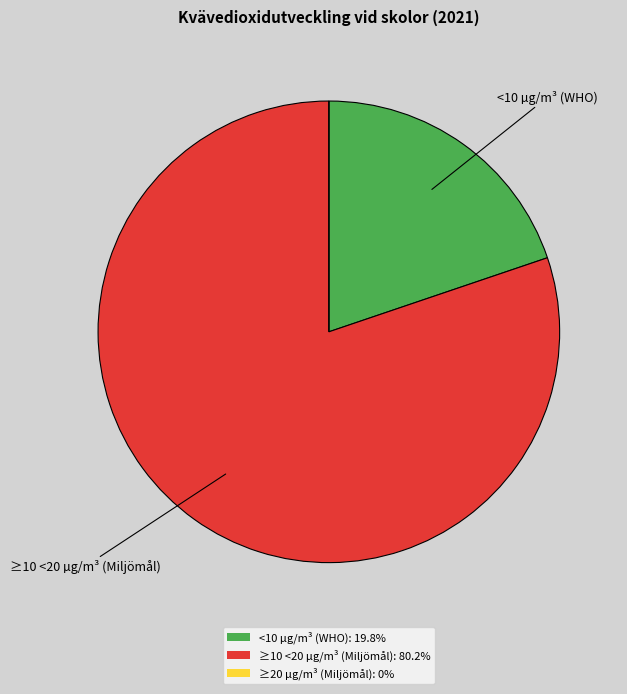

Is there any slice that represents more than half of the pie?

Yes